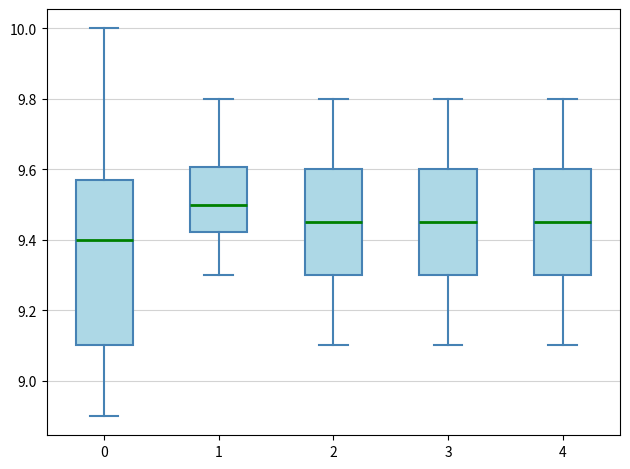

Reading left to right, transcribe this box plot: for each box, give where its median line is, the range the box spans, and where its two whiskers end, as read against the y-axis. The values are not printed on the chart, so give them approximately, as read against the axis.

0: median 9.40, box 9.10 to 9.58, whiskers 8.90 to 10.00
1: median 9.50, box 9.42 to 9.60, whiskers 9.30 to 9.80
2: median 9.46, box 9.30 to 9.60, whiskers 9.10 to 9.80
3: median 9.46, box 9.30 to 9.60, whiskers 9.10 to 9.80
4: median 9.46, box 9.30 to 9.60, whiskers 9.10 to 9.80